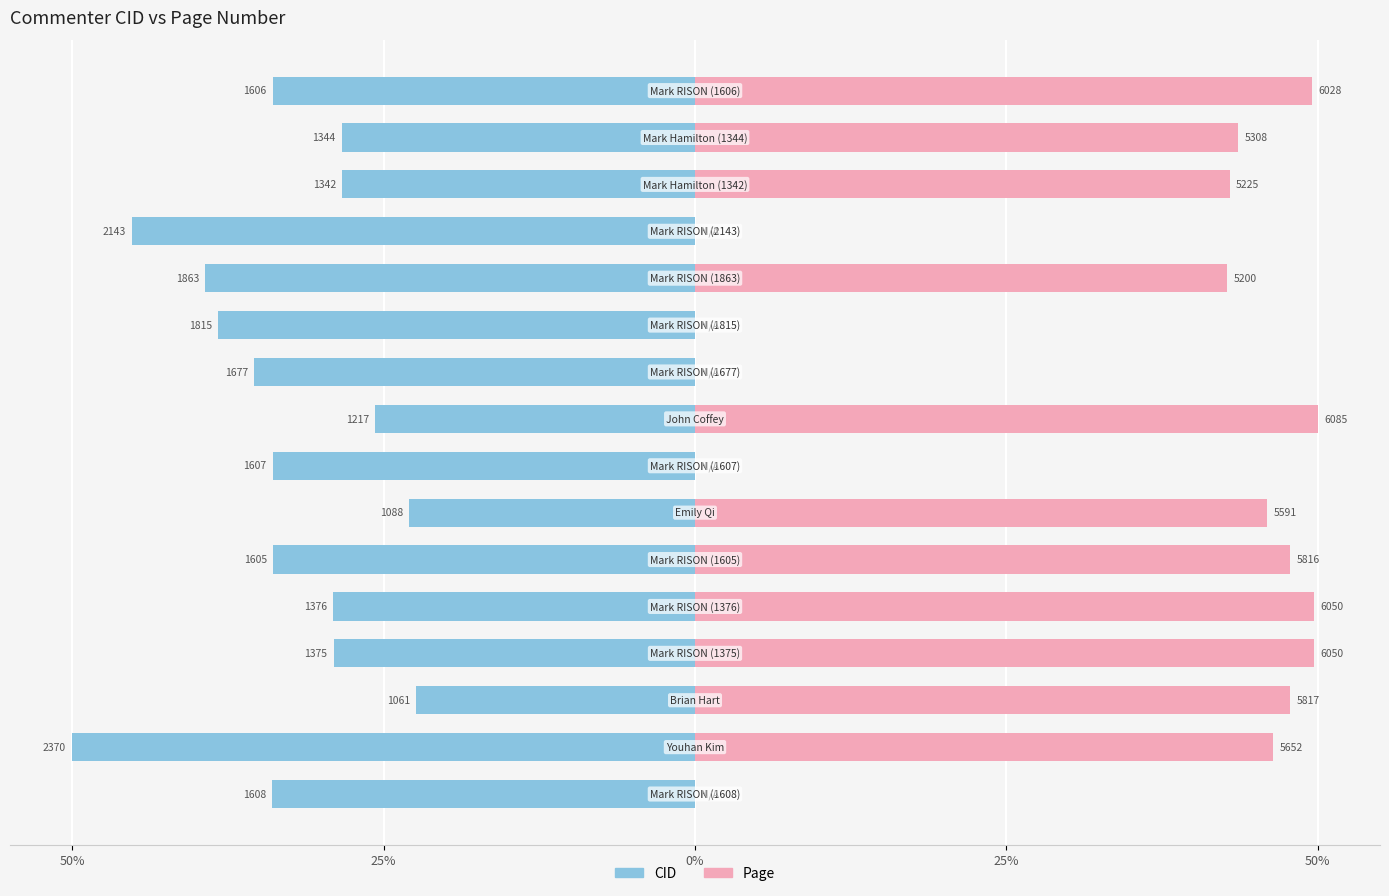

What are all the series names shown in the legend?

CID, Page